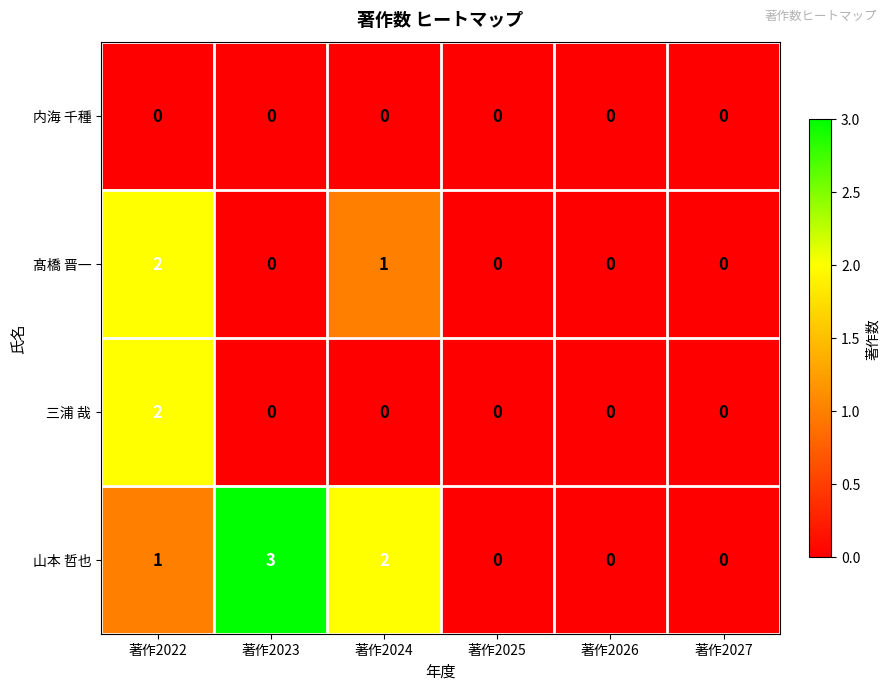

Rank the series by their average value, from lowest to highest.

内海 千種, 三浦 哉, 髙橋 晋一, 山本 哲也